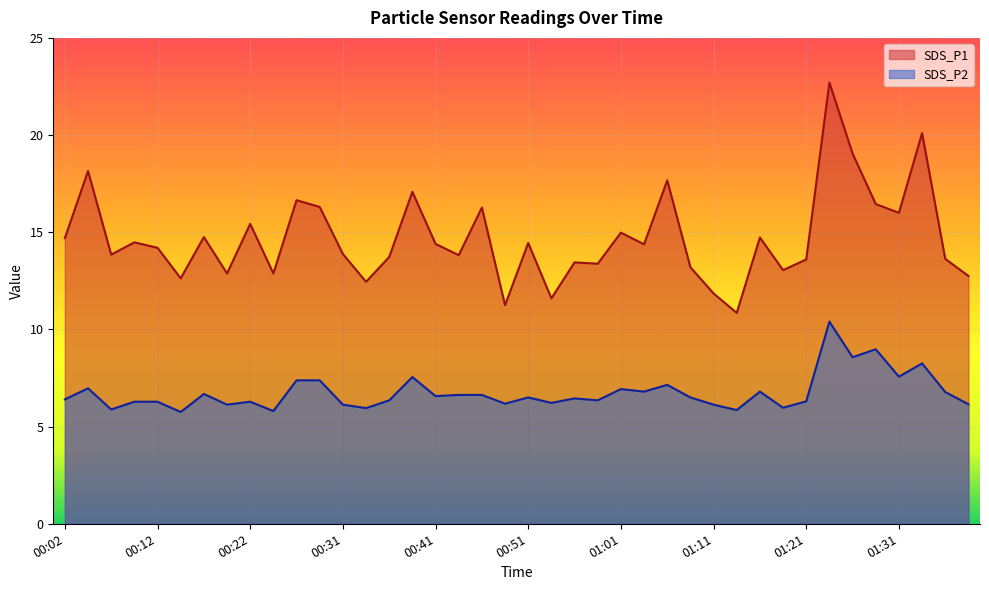

The value of SDS_P2 at 01:08 is 6.5. True or false?

True